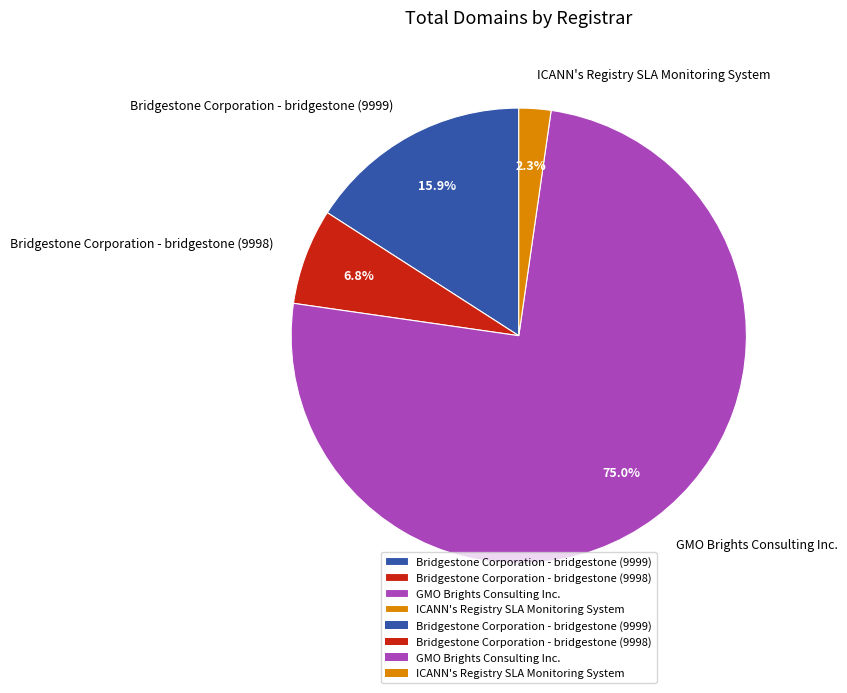

Do ICANN's Registry SLA Monitoring System and GMO Brights Consulting Inc. together represent more than half of the pie?

Yes